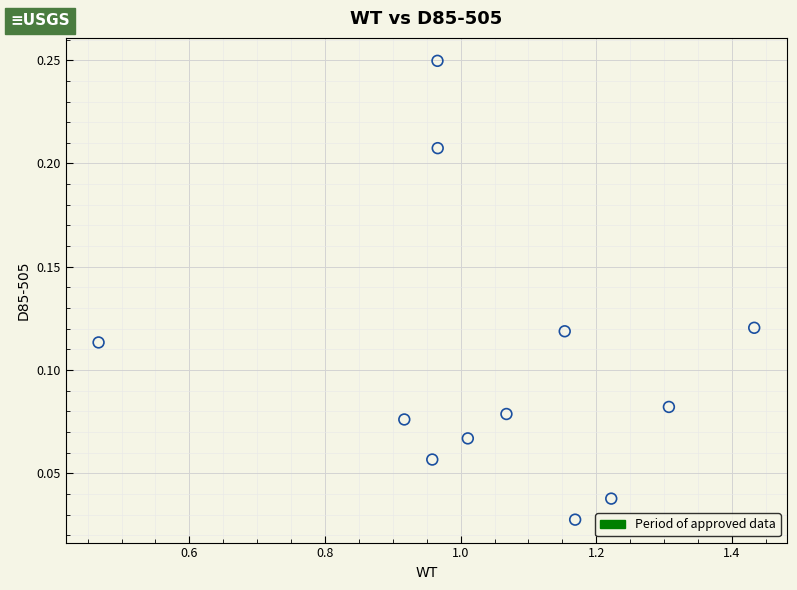

What is the range of X values (max minus min)?

1.0